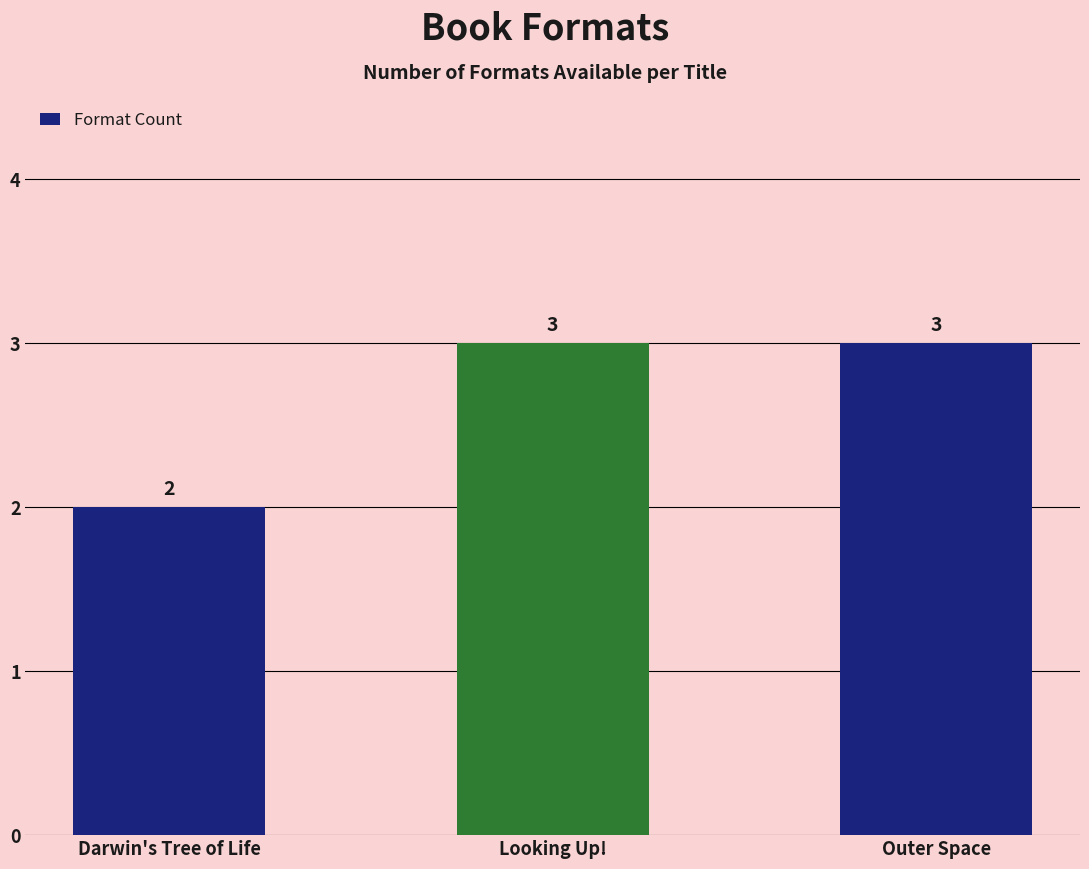

What is the greatest value displayed?

3